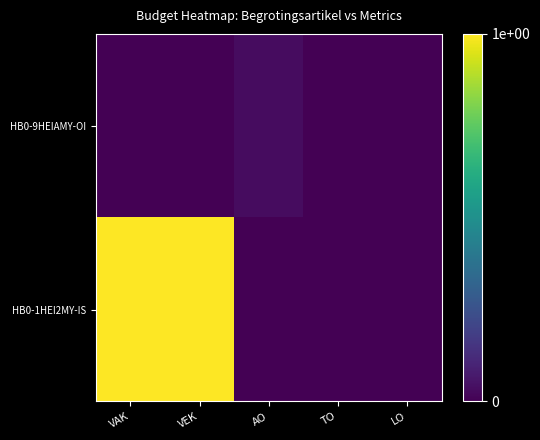

Reading left to right, transcribe all the data shown in this chart.

HB0-9HEIAMY-OI: VAK=0.0	VEK=0.0	AO=0.0	TO=0.0	LO=0.0
HB0-1HEI2MY-IS: VAK=1.0	VEK=1.0	AO=0.0	TO=0.0	LO=0.0